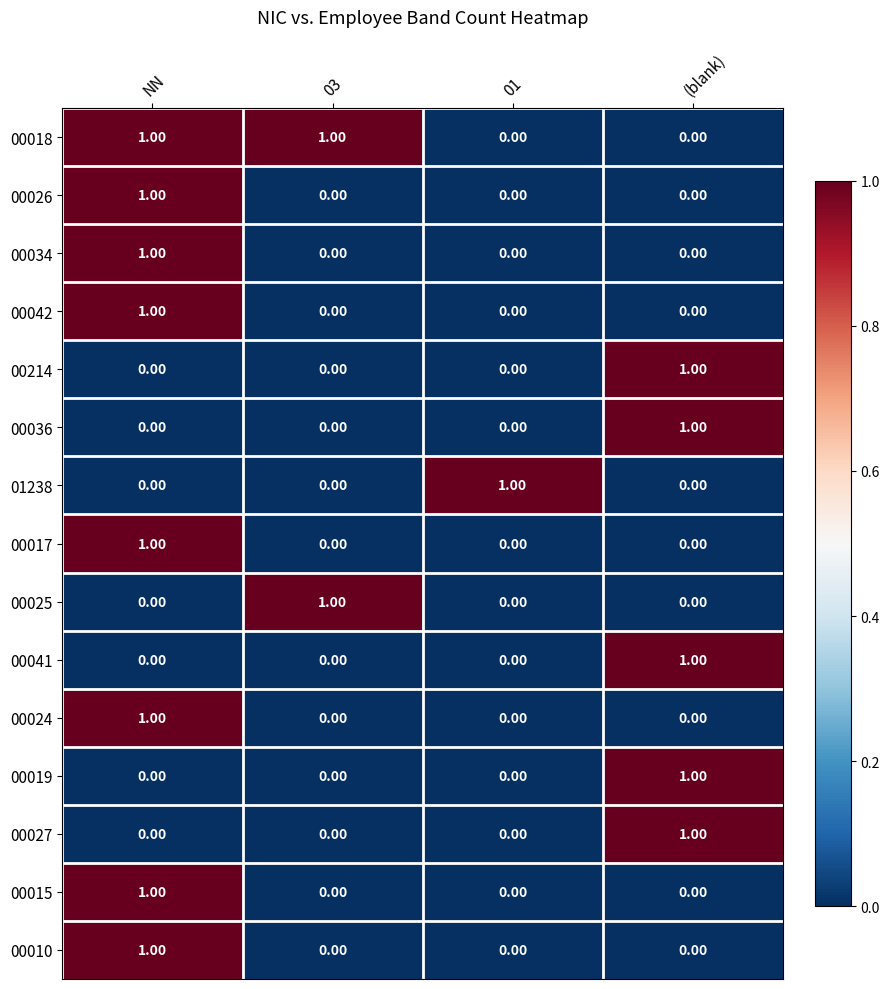

At how many categories does at least one series exceed 0?

4